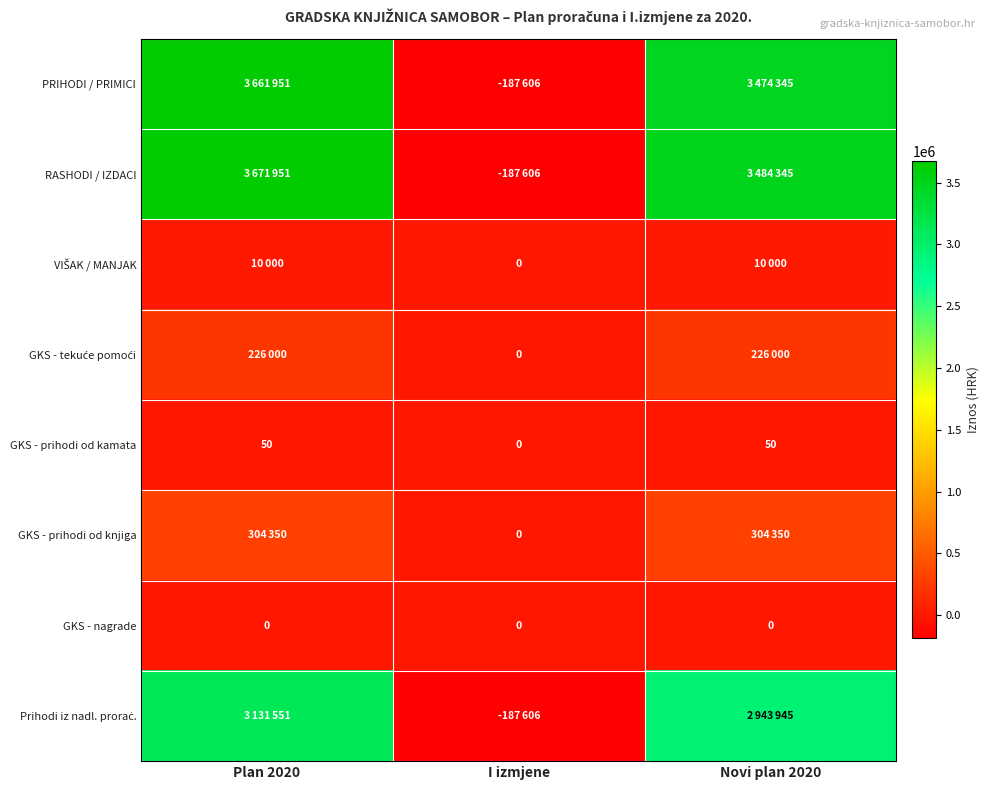

Which category has the lowest value in the GKS - prihodi od kamata series?

I izmjene